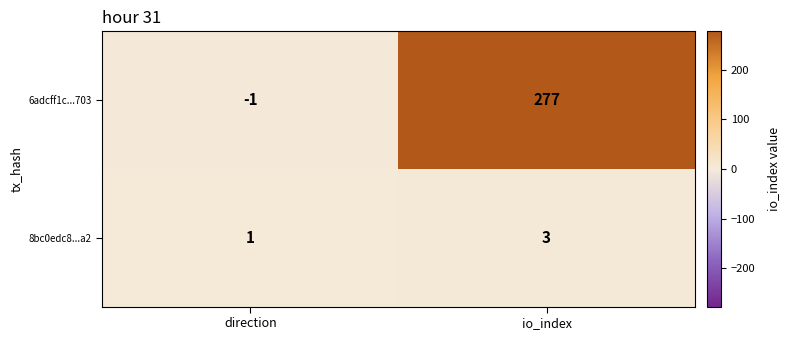

Where is 6adcff1c...703 nearest to the value 138?

direction